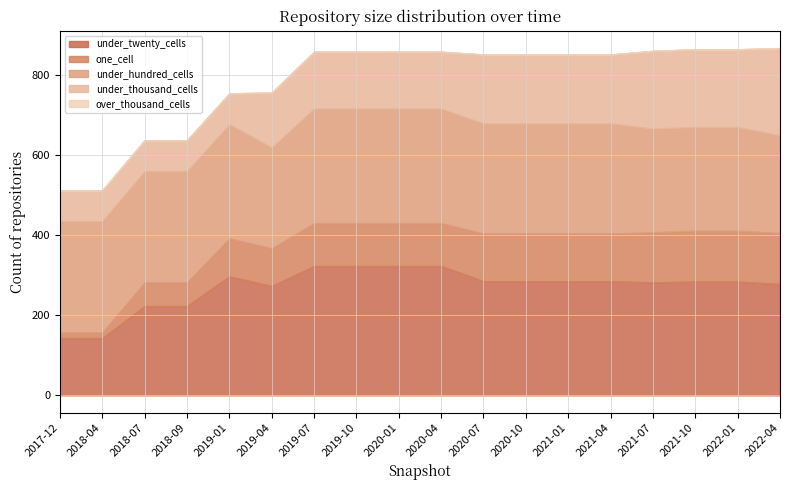

Reading left to right, extract all data points from this chart.

under_twenty_cells: 2017-12-22=143	2018-04-09=143	2018-07-11=223	2018-09-28=223	2019-01-01=297	2019-04-06=273	2019-07-01=323	2019-10-09=323	2020-01-01=323	2020-04-01=323	2020-07-01=285	2020-10-01=285	2021-01-01=285	2021-04-01=285	2021-07-01=282	2021-10-01=284	2022-01-01=284	2022-04-01=278
one_cell: 2017-12-22=14	2018-04-09=14	2018-07-11=59	2018-09-28=59	2019-01-01=95	2019-04-06=94	2019-07-01=107	2019-10-09=107	2020-01-01=107	2020-04-01=107	2020-07-01=119	2020-10-01=119	2021-01-01=119	2021-04-01=119	2021-07-01=125	2021-10-01=127	2022-01-01=127	2022-04-01=127
under_hundred_cells: 2017-12-22=278	2018-04-09=278	2018-07-11=278	2018-09-28=278	2019-01-01=285	2019-04-06=252	2019-07-01=286	2019-10-09=286	2020-01-01=286	2020-04-01=286	2020-07-01=275	2020-10-01=275	2021-01-01=275	2021-04-01=275	2021-07-01=259	2021-10-01=259	2022-01-01=259	2022-04-01=244
under_thousand_cells: 2017-12-22=77	2018-04-09=77	2018-07-11=77	2018-09-28=77	2019-01-01=77	2019-04-06=137	2019-07-01=142	2019-10-09=142	2020-01-01=142	2020-04-01=142	2020-07-01=172	2020-10-01=172	2021-01-01=172	2021-04-01=172	2021-07-01=194	2021-10-01=194	2022-01-01=194	2022-04-01=218
over_thousand_cells: 2017-12-22=0	2018-04-09=0	2018-07-11=0	2018-09-28=0	2019-01-01=0	2019-04-06=0	2019-07-01=0	2019-10-09=0	2020-01-01=0	2020-04-01=0	2020-07-01=0	2020-10-01=0	2021-01-01=0	2021-04-01=0	2021-07-01=0	2021-10-01=0	2022-01-01=0	2022-04-01=0